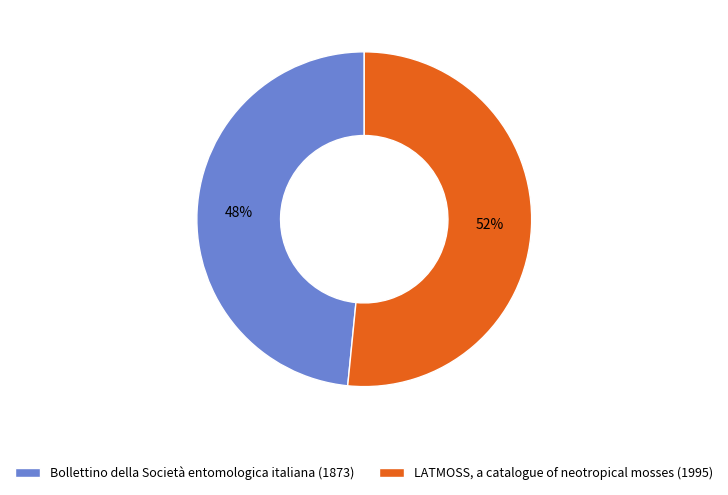

Is LATMOSS, a catalogue of neotropical mosses (1995) the majority of the pie?

Yes